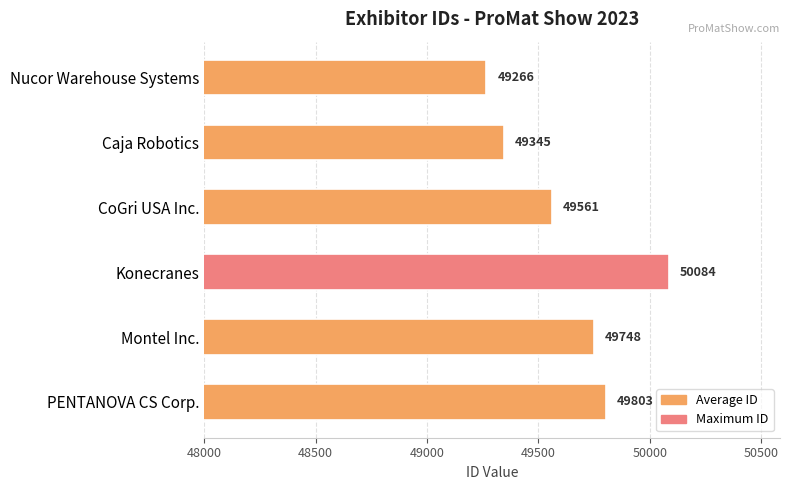

Rank the categories by value from highest to lowest.

Konecranes, PENTANOVA CS Corp., Montel Inc., CoGri USA Inc., Caja Robotics, Nucor Warehouse Systems